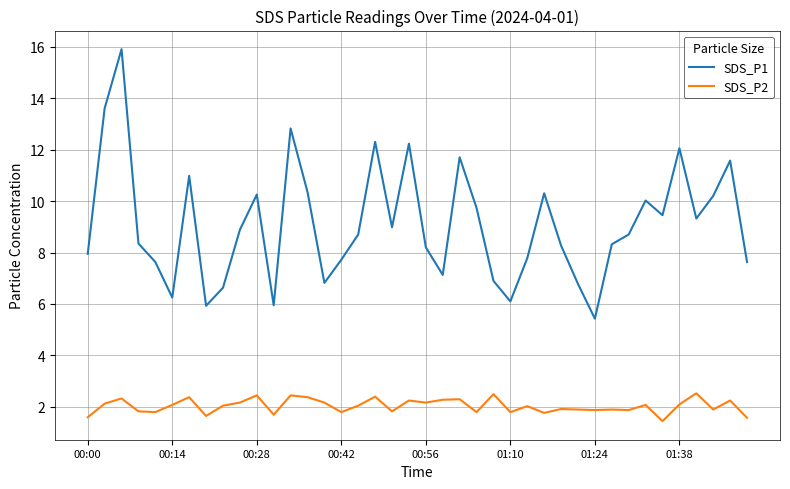

Rank the series by their maximum value, from highest to lowest.

SDS_P1, SDS_P2